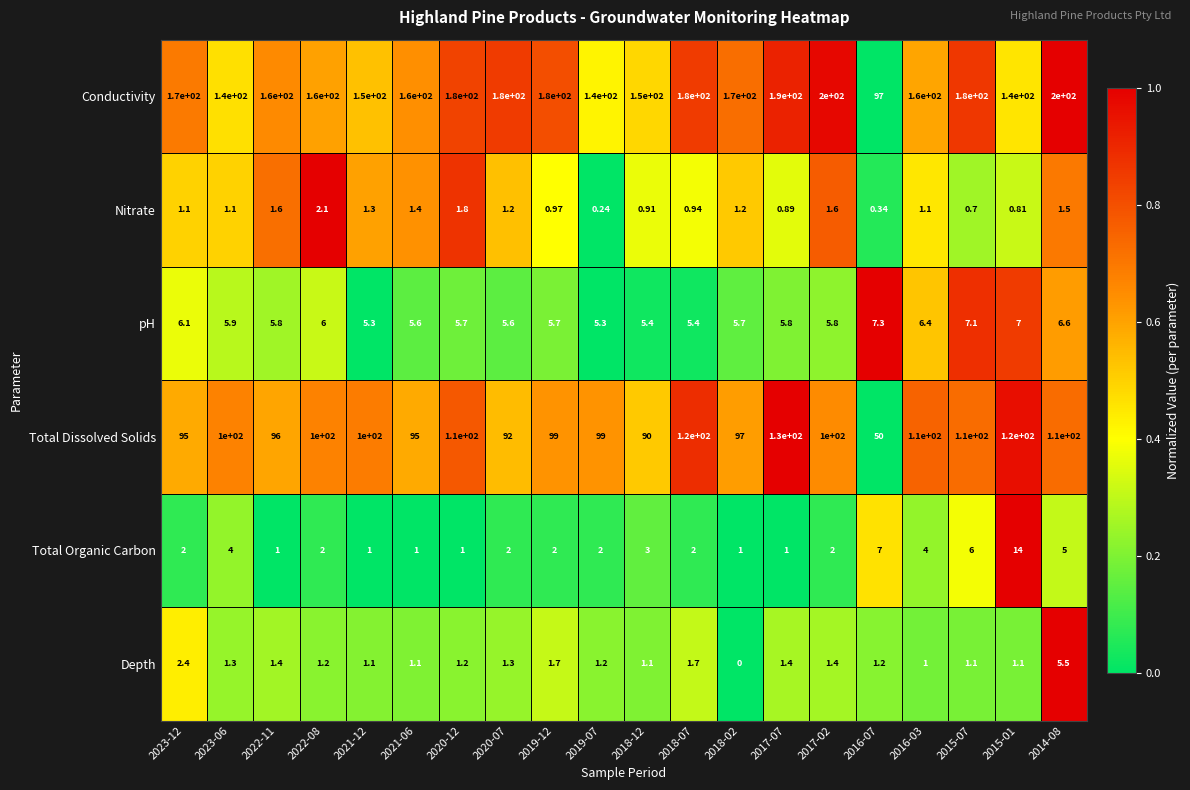

List the series in order of their peak value, lowest first.

Nitrate, Depth, pH, Total Organic Carbon, Total Dissolved Solids, Conductivity